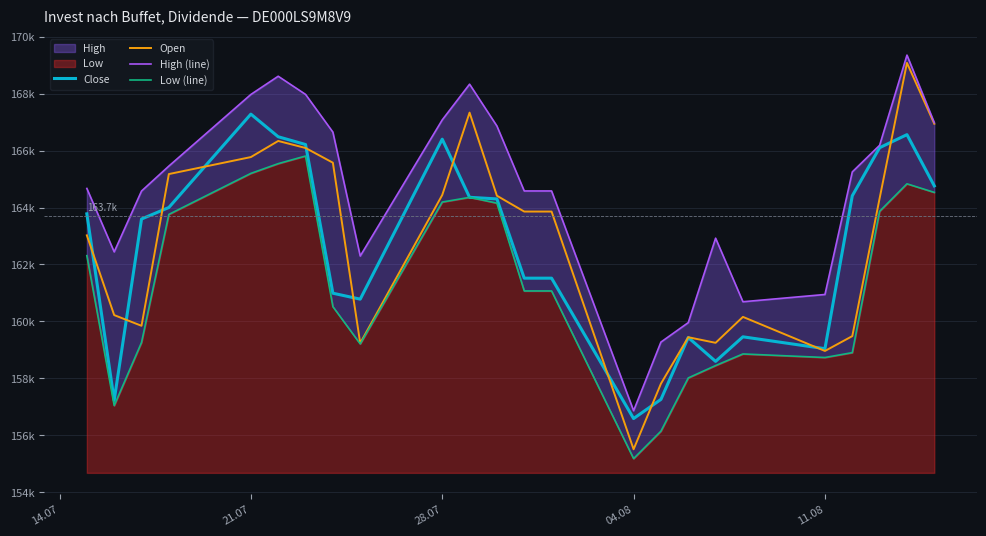

True or false: Low (line) and Close cross at least once.

False